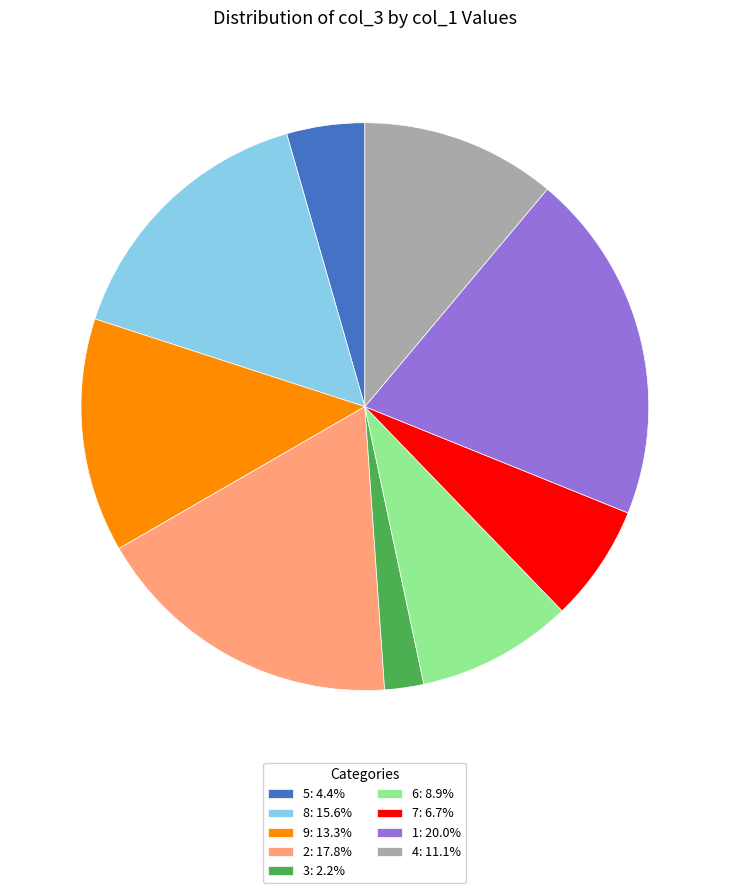

Is there a majority slice in this chart?

No